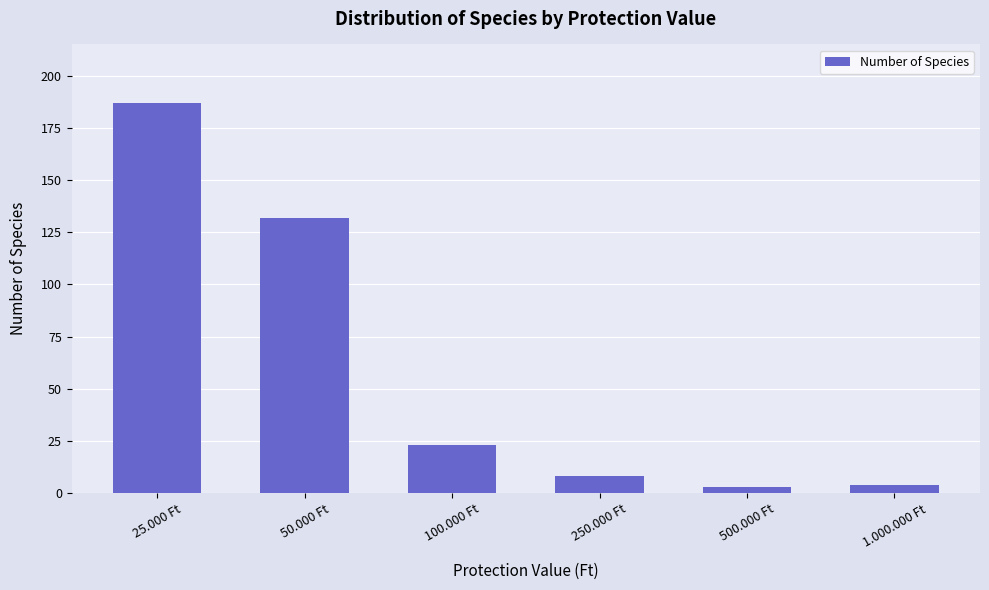

What is the change in value from 50.000 Ft to 250.000 Ft?

-124